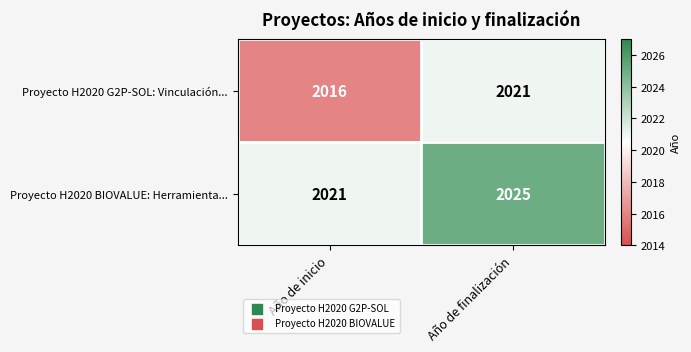

What is the sum of the Proyecto H2020 G2P-SOL: Vinculación... values at Año de finalización and Año de inicio?

4037